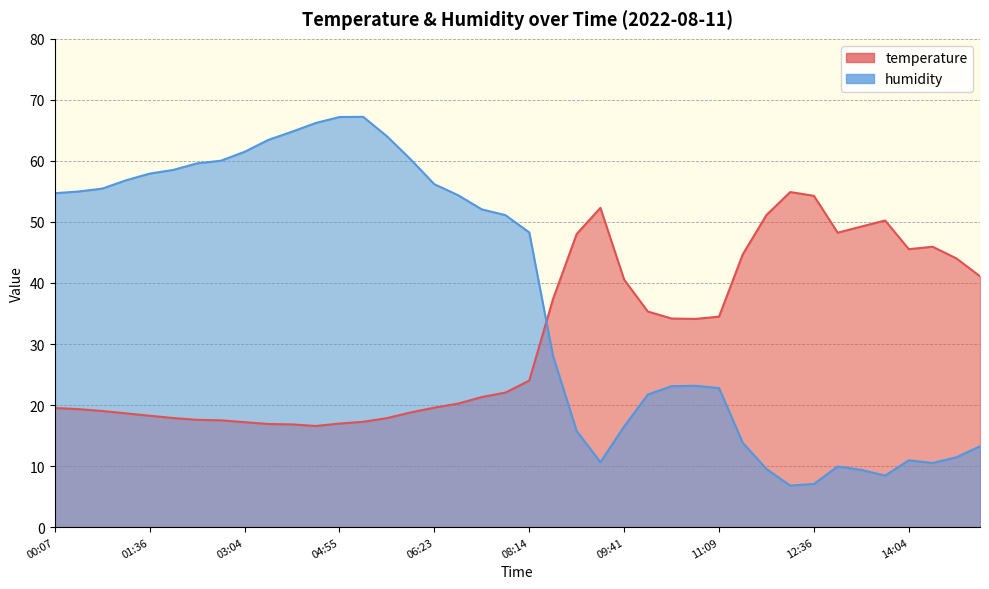

Does the chart have visible grid lines?

Yes